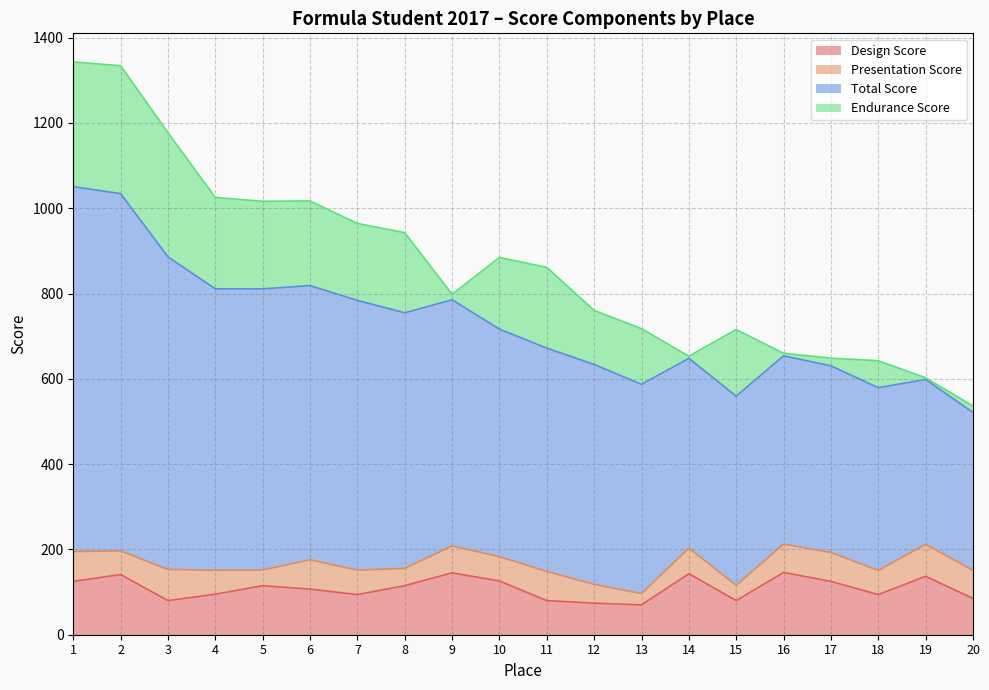

At which category does Total Score reach its first local valley?

5